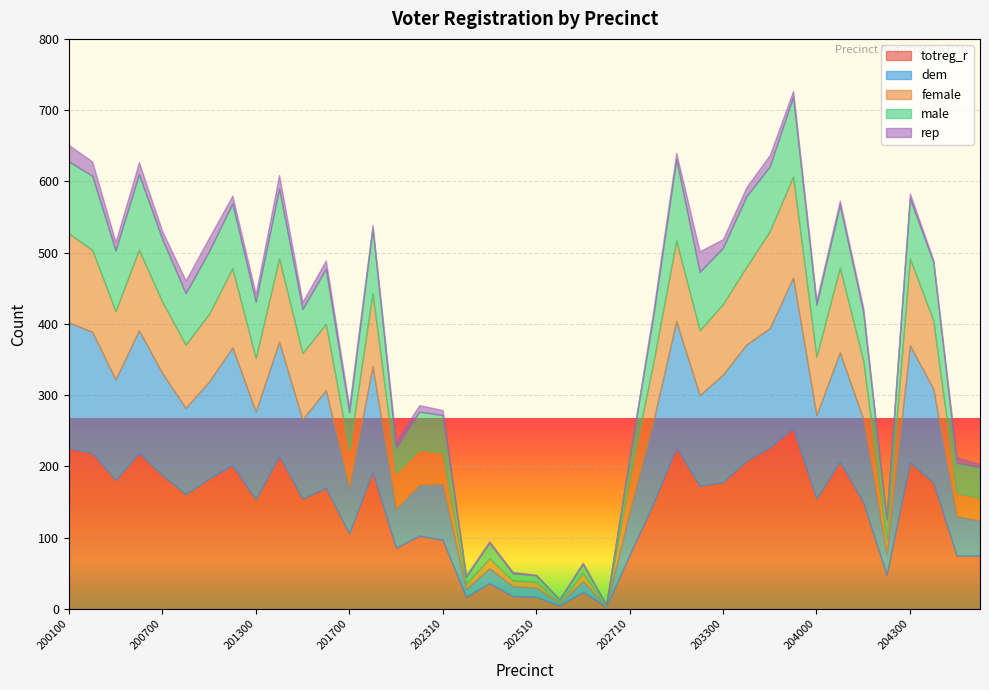

True or false: female has more than 2 points higher than both neighbors.

True